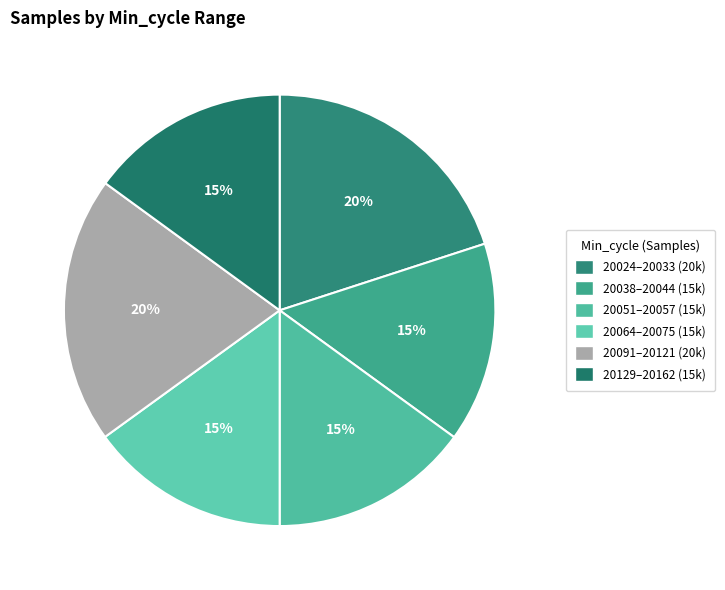

Count the number of slices in the pie.

6